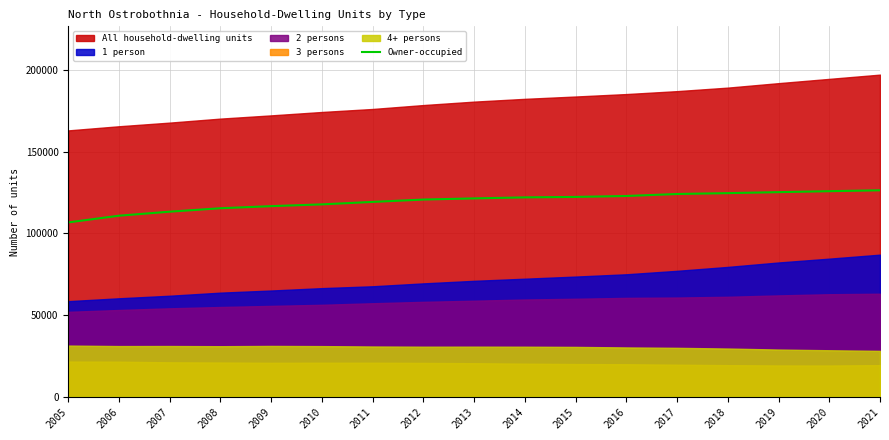

True or false: the data shows 214049 at 2017.

False